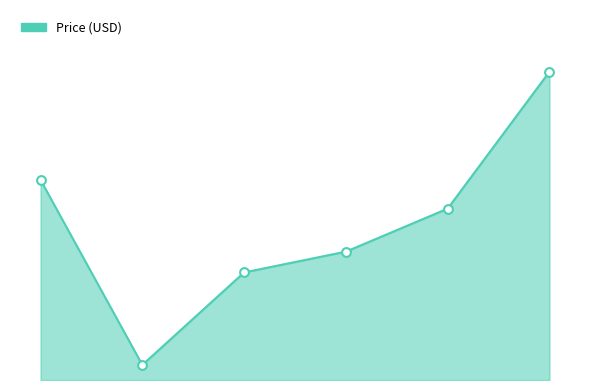

Is this an area chart (filled region under the line)?

Yes